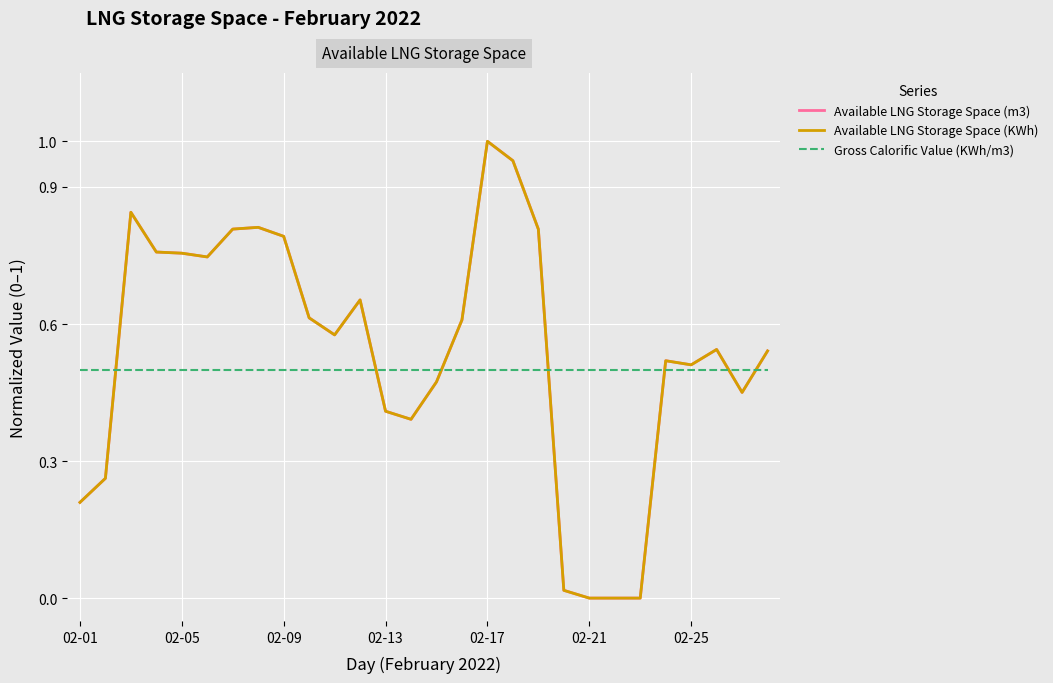

What are all the series names shown in the legend?

Available LNG Storage Space (m3), Available LNG Storage Space (KWh), Gross Calorific Value (KWh/m3)